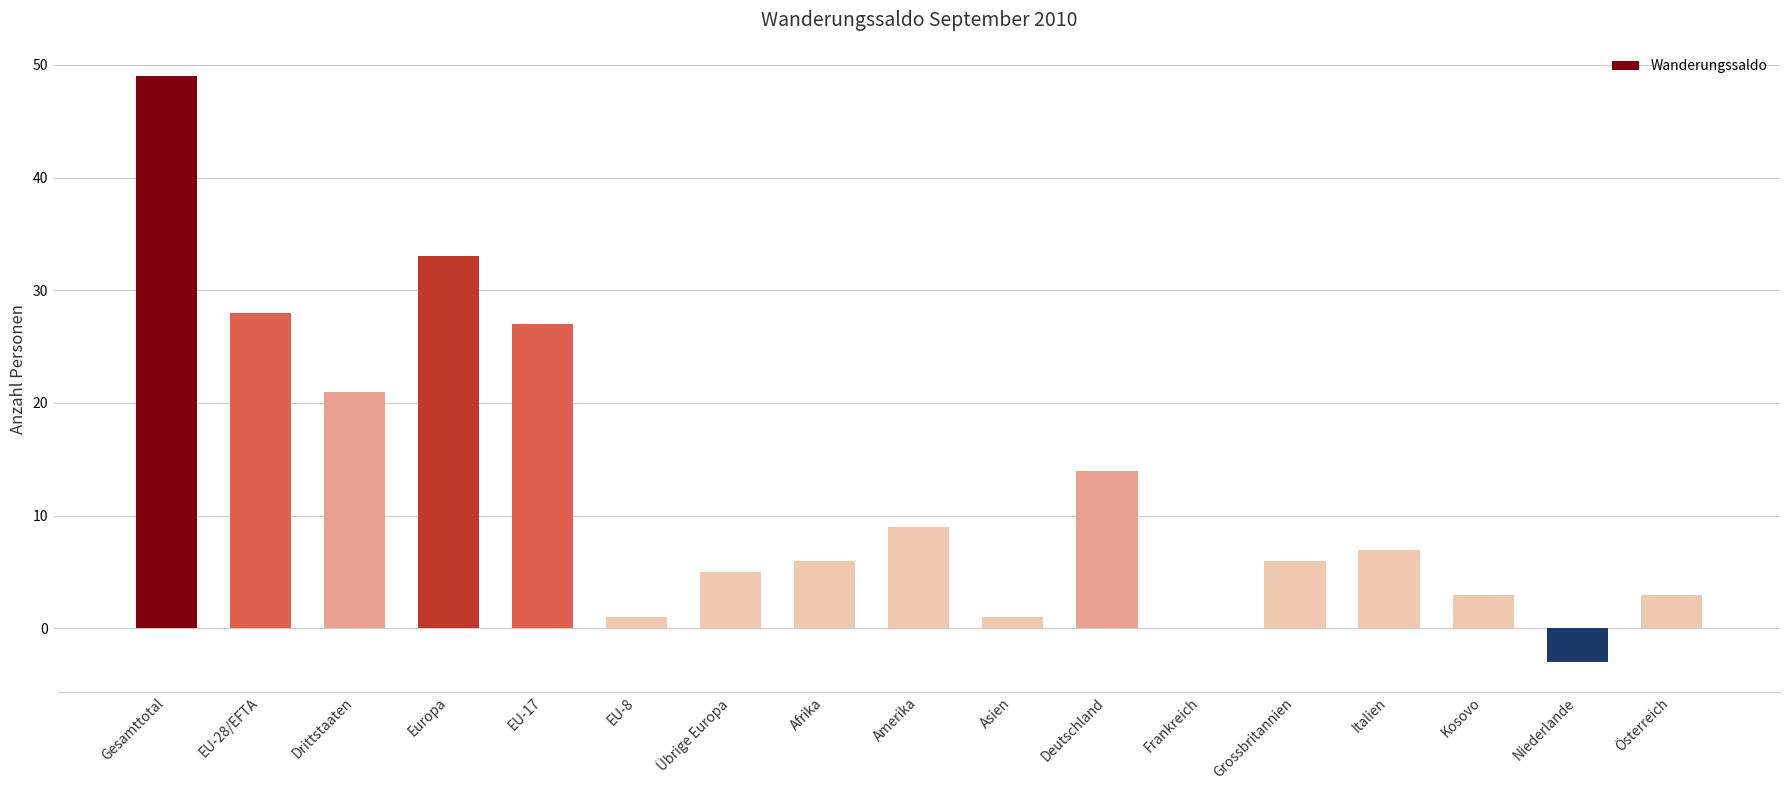

The chart shows a value of 0 at Frankreich. True or false?

True